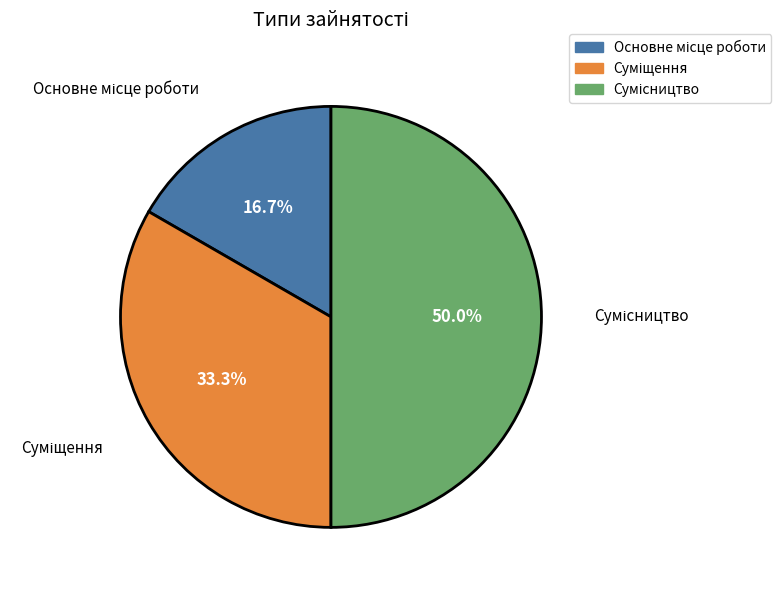

Combined, do Сумісництво and Суміщення account for over 50%?

Yes